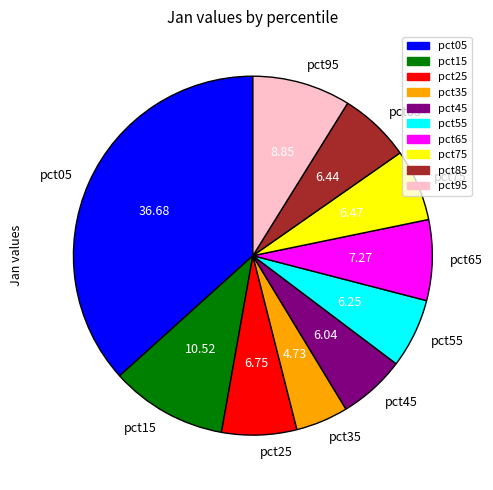

What is the smallest slice in the pie chart?

pct35